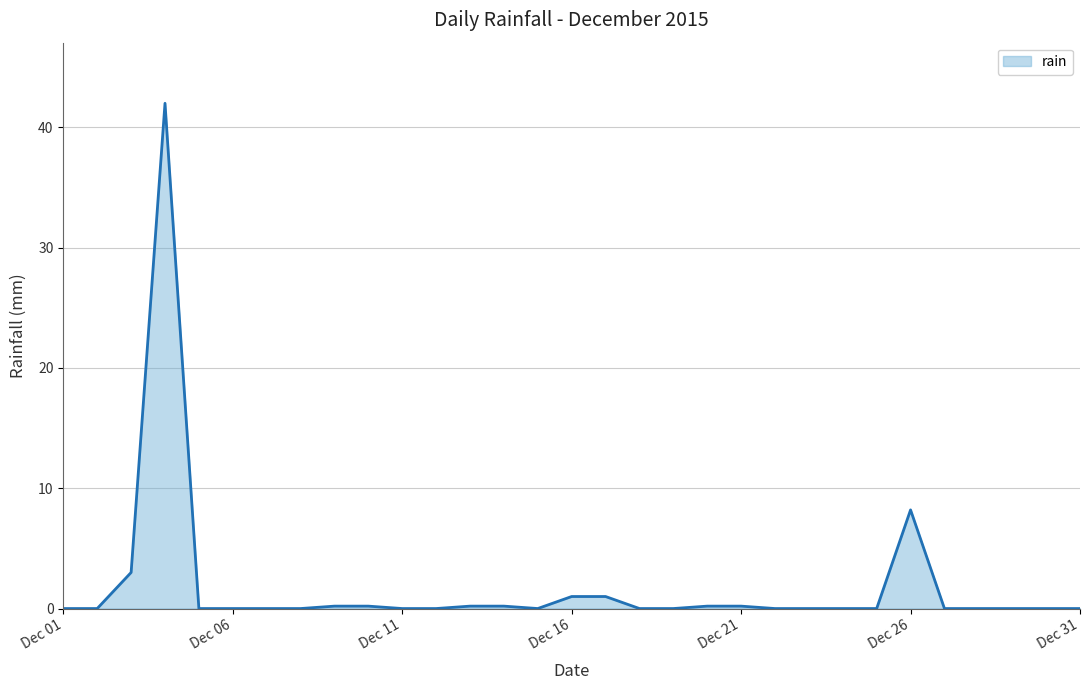

What is the greatest value displayed?

42.0